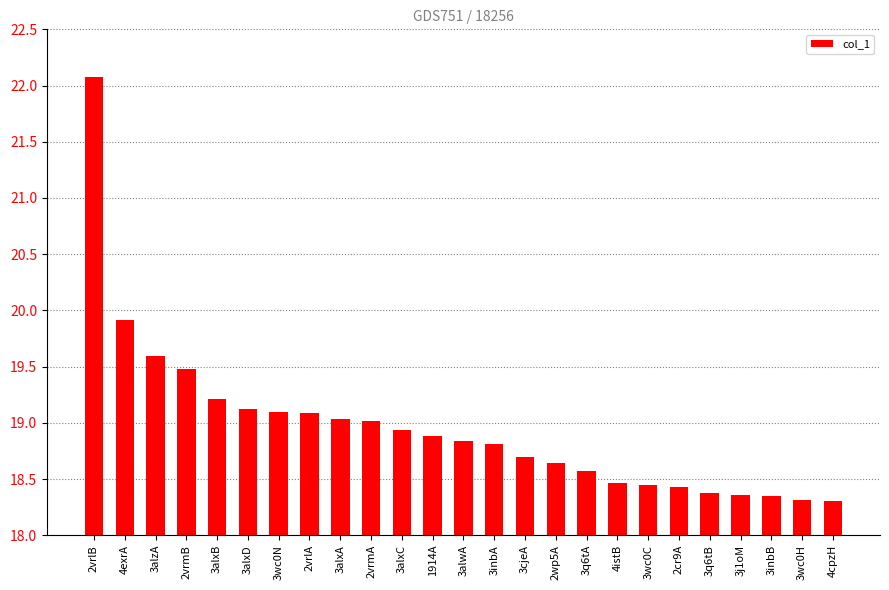

Are the bars grouped side by side (vs. stacked)?

No